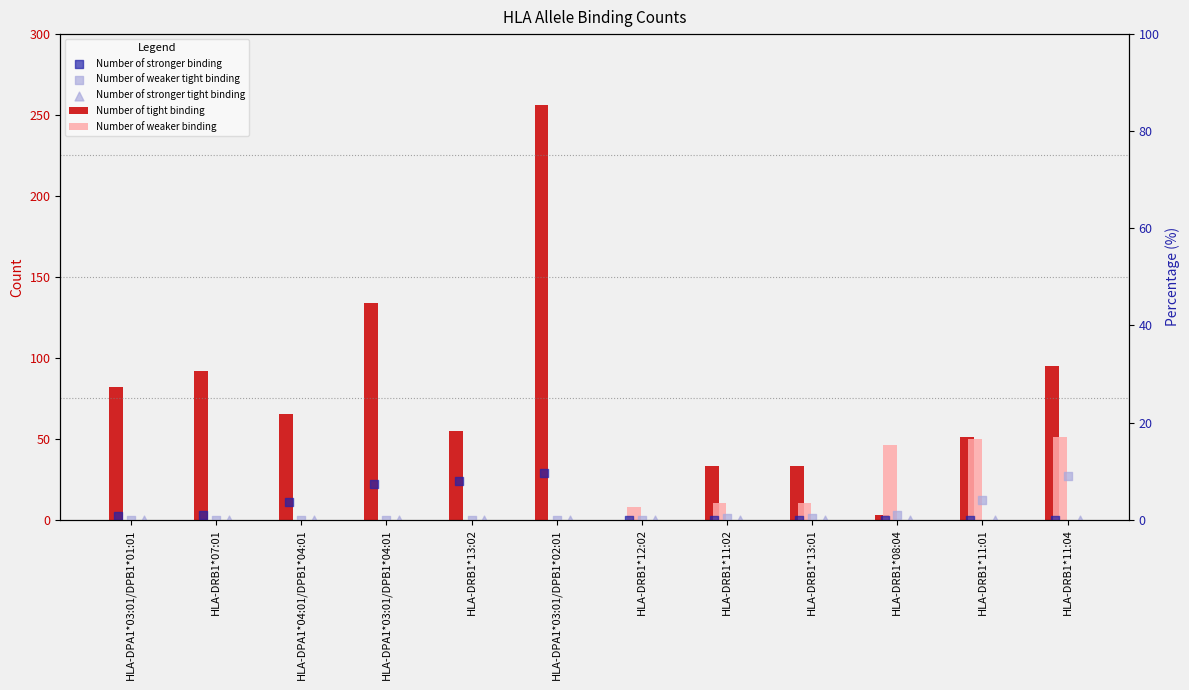

Which series has the widest spread of Y values?

Number of tight binding